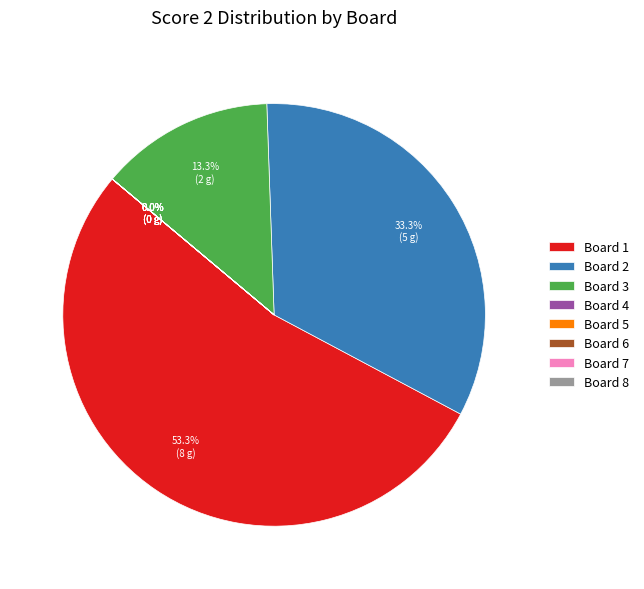

Which slice represents more than half of the pie?

Board 1